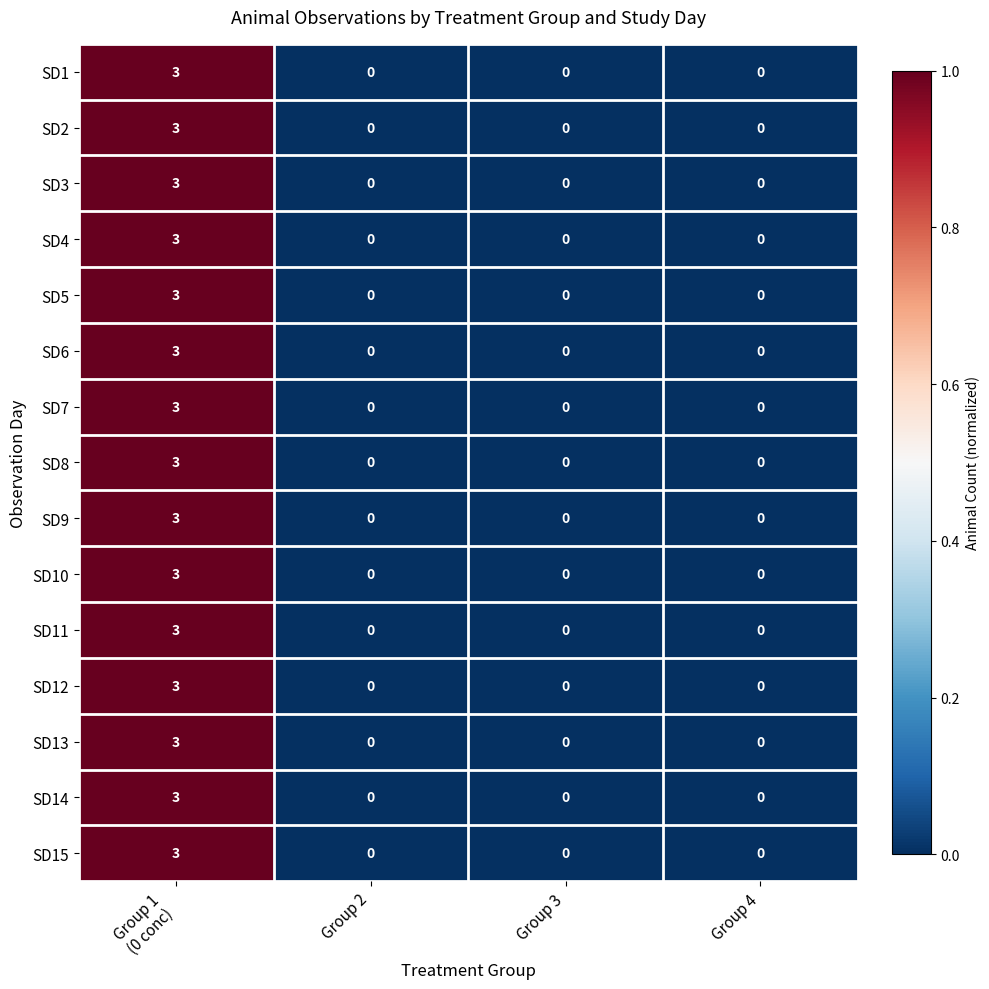

The SD12 series shows 2 at Group 4. True or false?

False